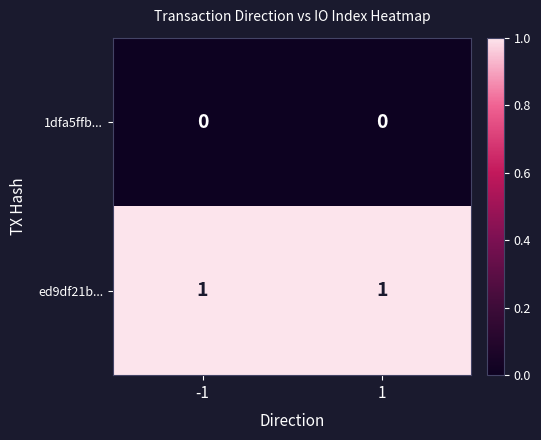

The value of 1dfa5ffb... at -1 is 0. True or false?

True